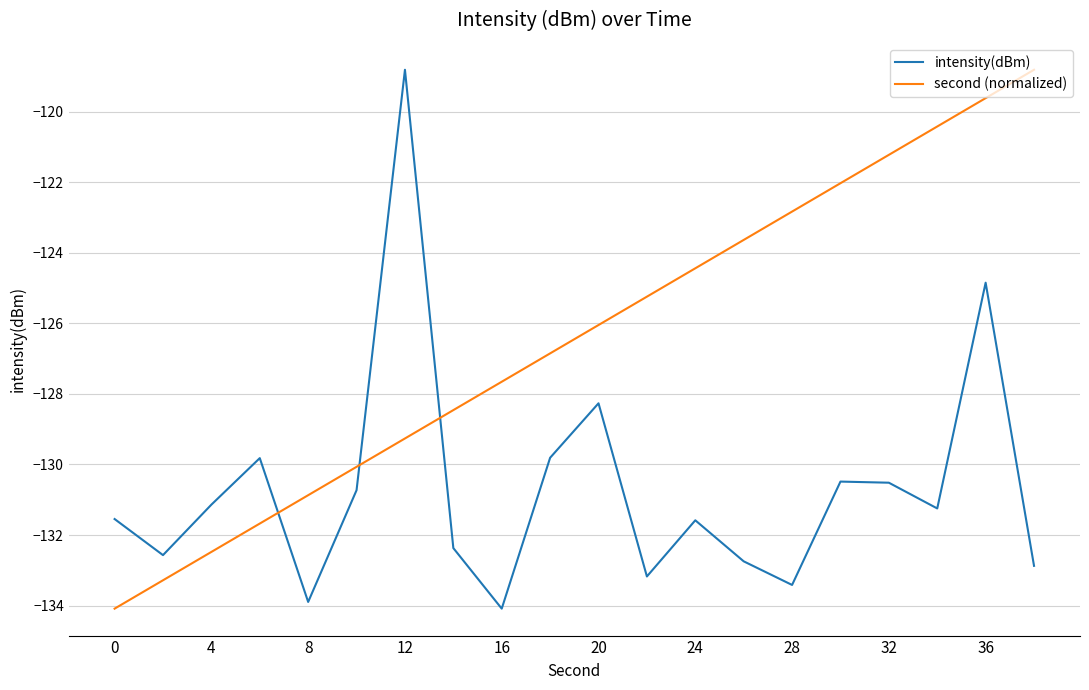

Rank the series by their average value, from highest to lowest.

second (normalized), intensity(dBm)